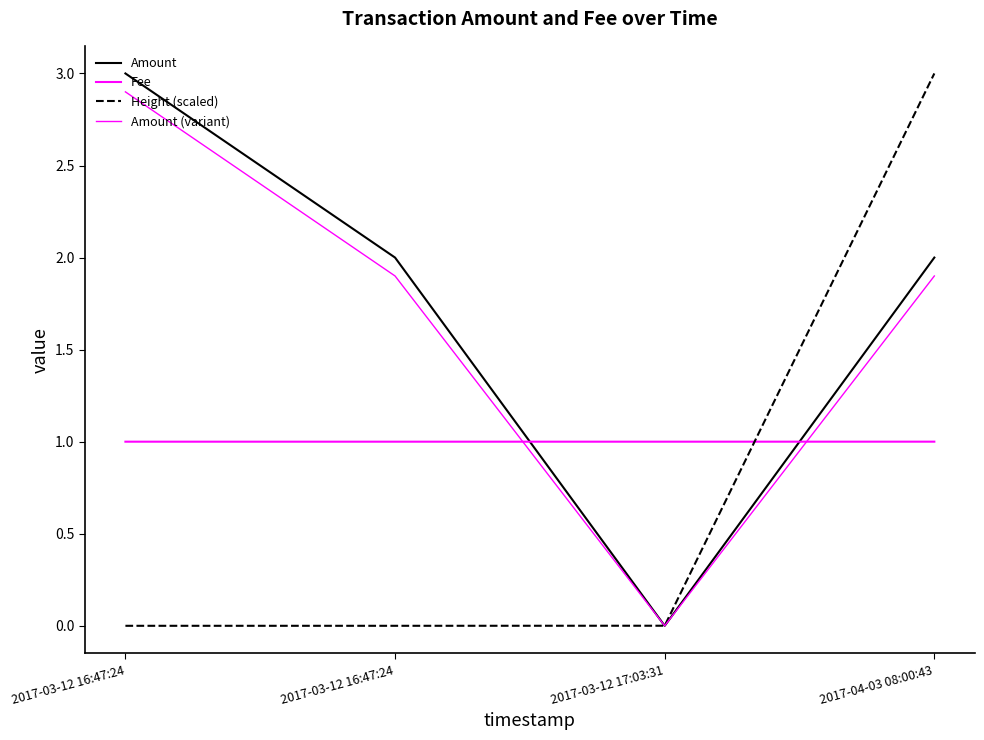

How many series are shown in this chart?

4